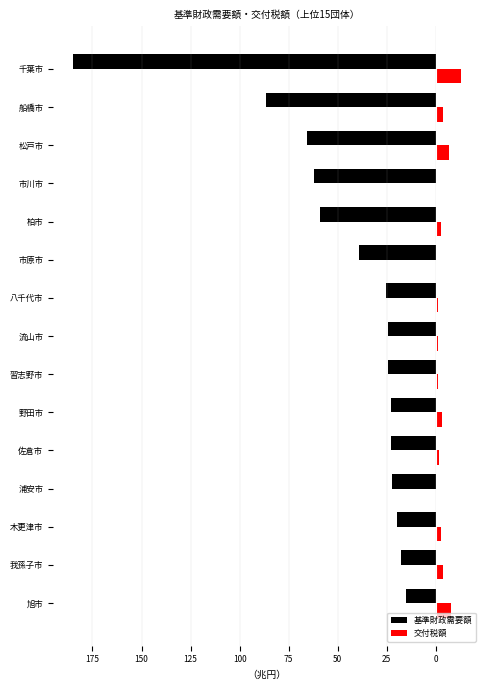

Which series has the widest spread of values?

基準財政需要額